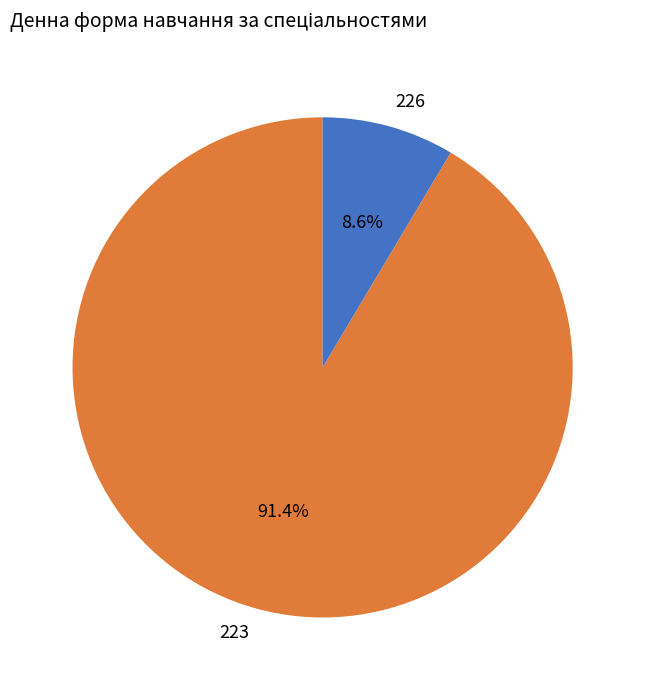

Is 226 the majority of the pie?

No